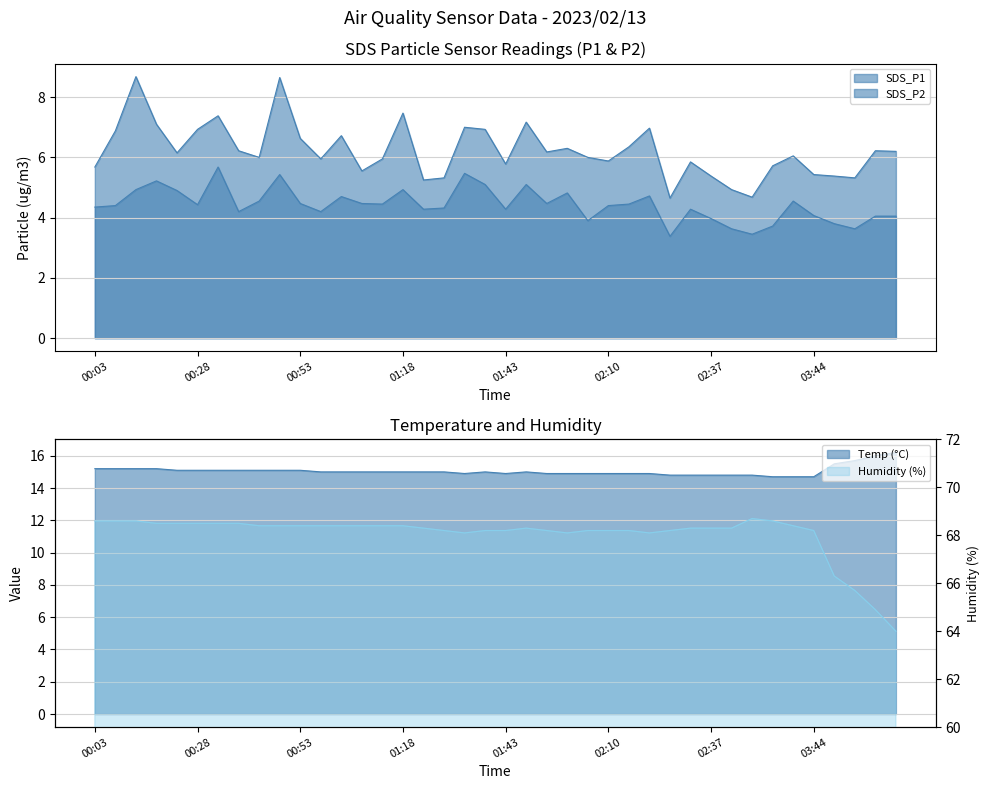

What is the sum of all SDS_P2 values?

177.2